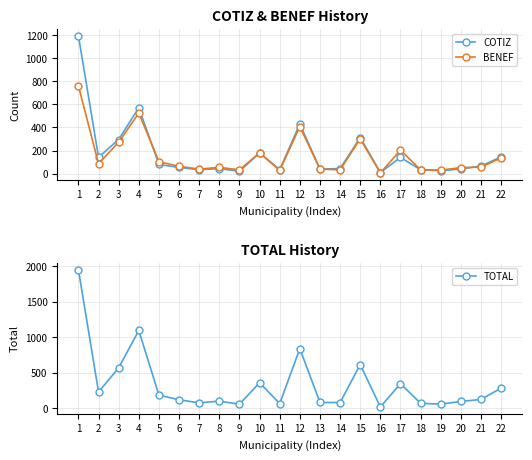

Which category has the lowest value in the BENEF series?

16